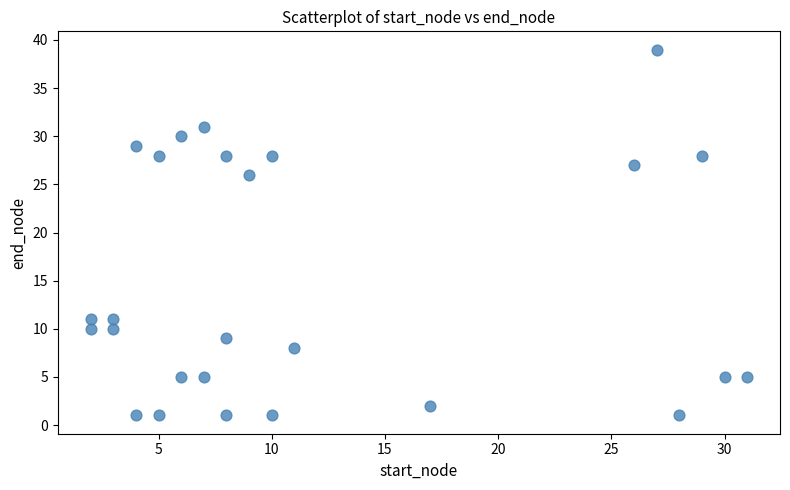

What Y value in the scatter plot is closest to 20?

26